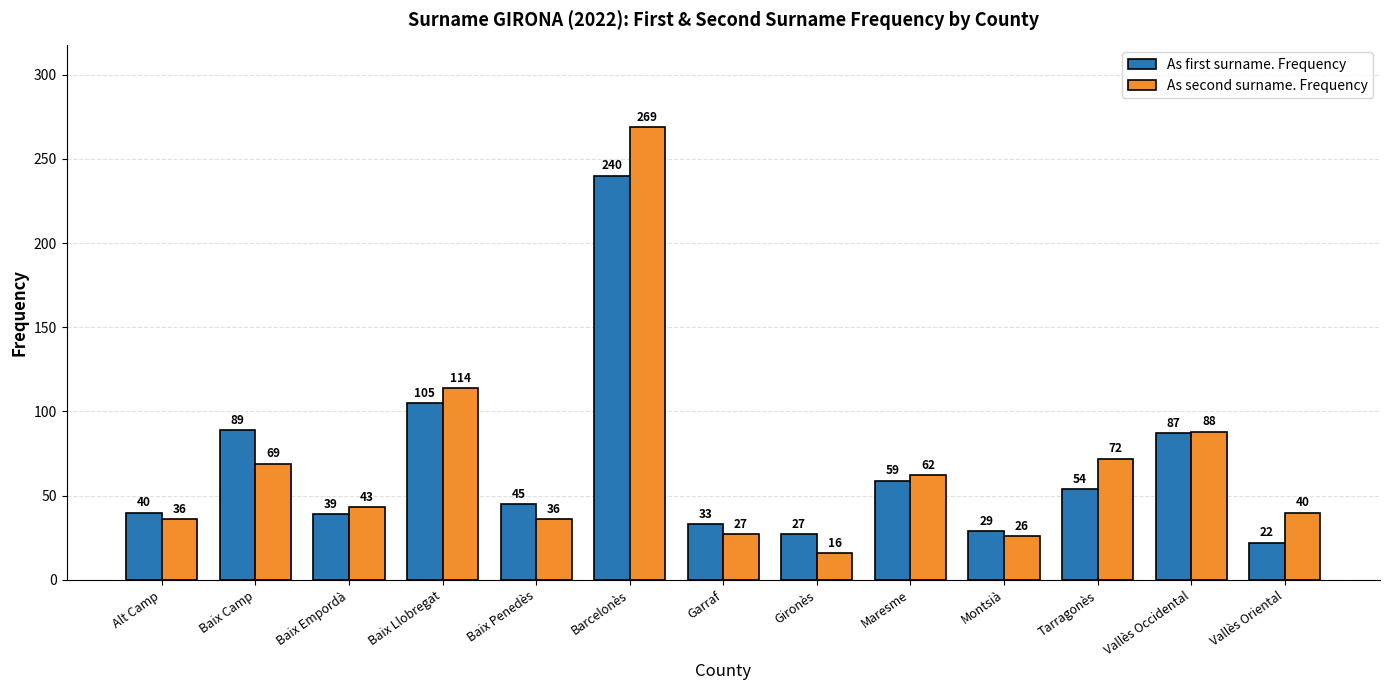

How many bars are there in total?

26